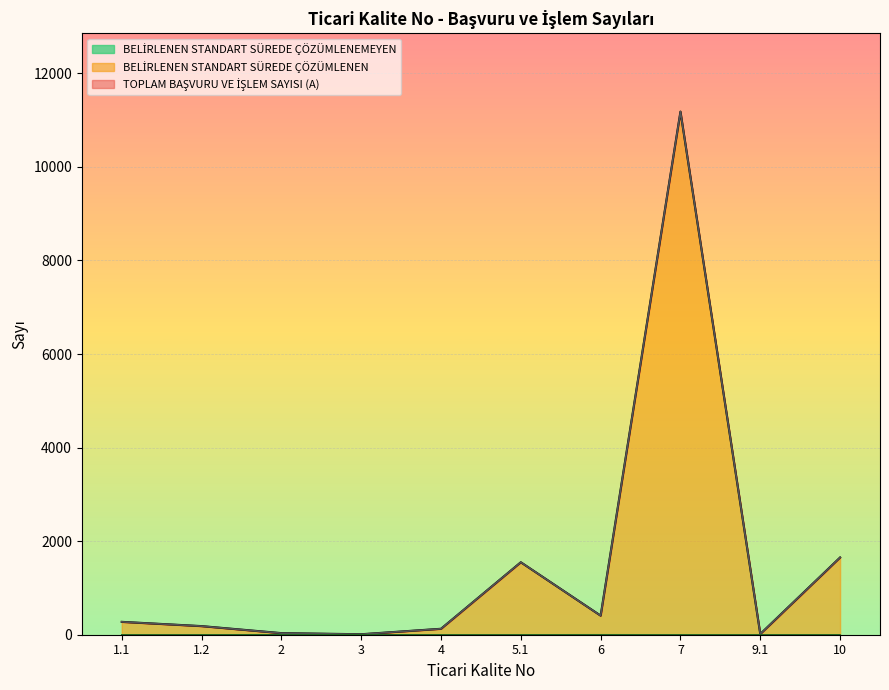

Rank the series at 5.1 from lowest to highest value.

BELİRLENEN STANDART SÜREDE ÇÖZÜMLENEMEYEN, TOPLAM BAŞVURU VE İŞLEM SAYISI (A), BELİRLENEN STANDART SÜREDE ÇÖZÜMLENEN